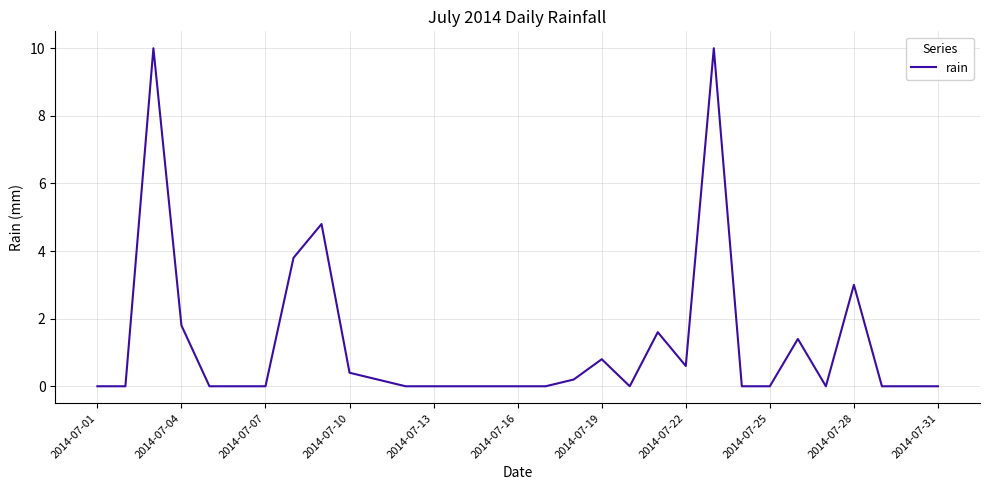

What is the greatest value displayed?

10.0